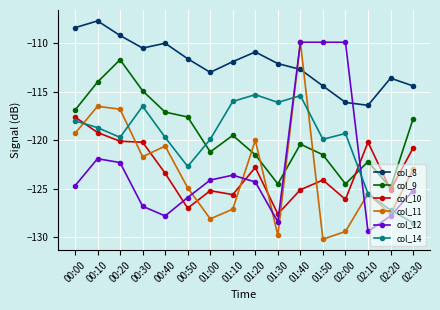

What is the sum of the col_8 values at 01:10 and 01:50?

-226.3